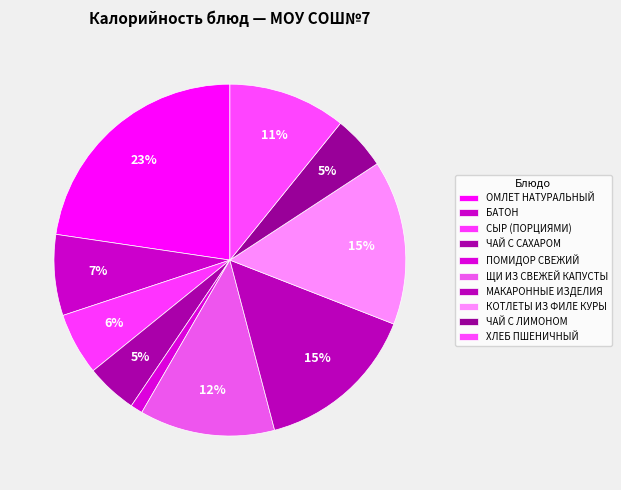

To the nearest percent, what is the average slice percentage?

10%